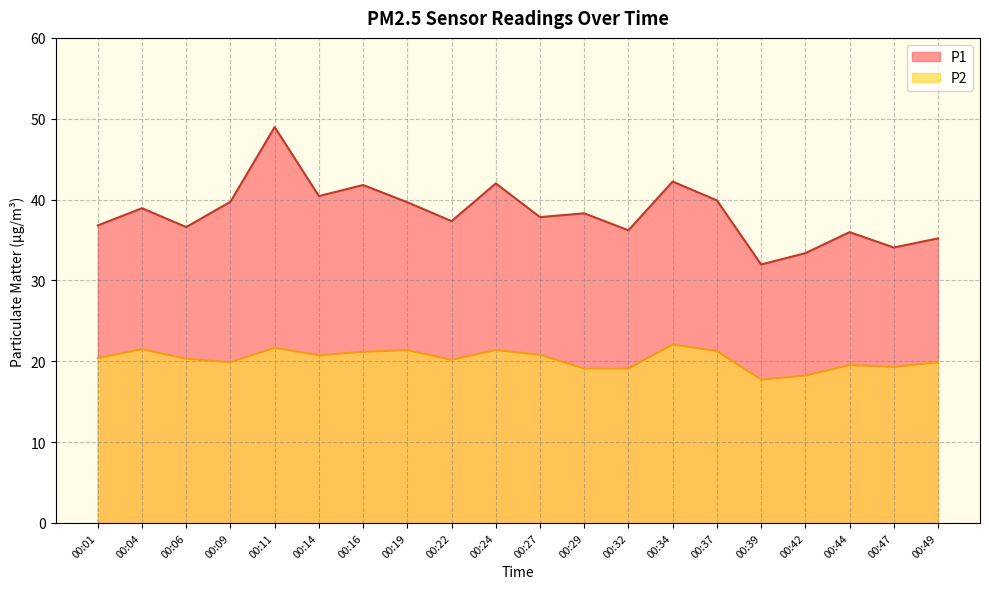

Rank the series by their maximum value, from highest to lowest.

P1, P2